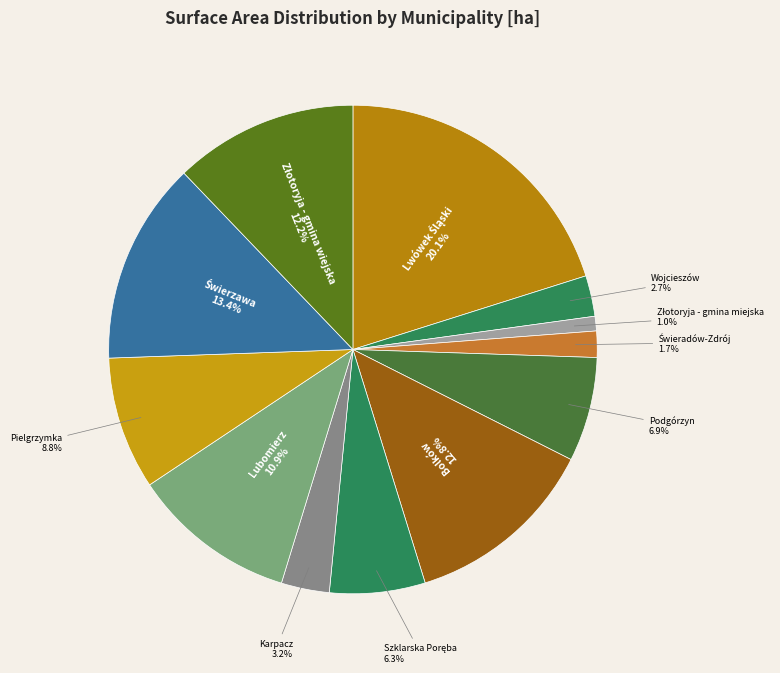

Combined, do Wojcieszów and Podgórzyn account for over 50%?

No